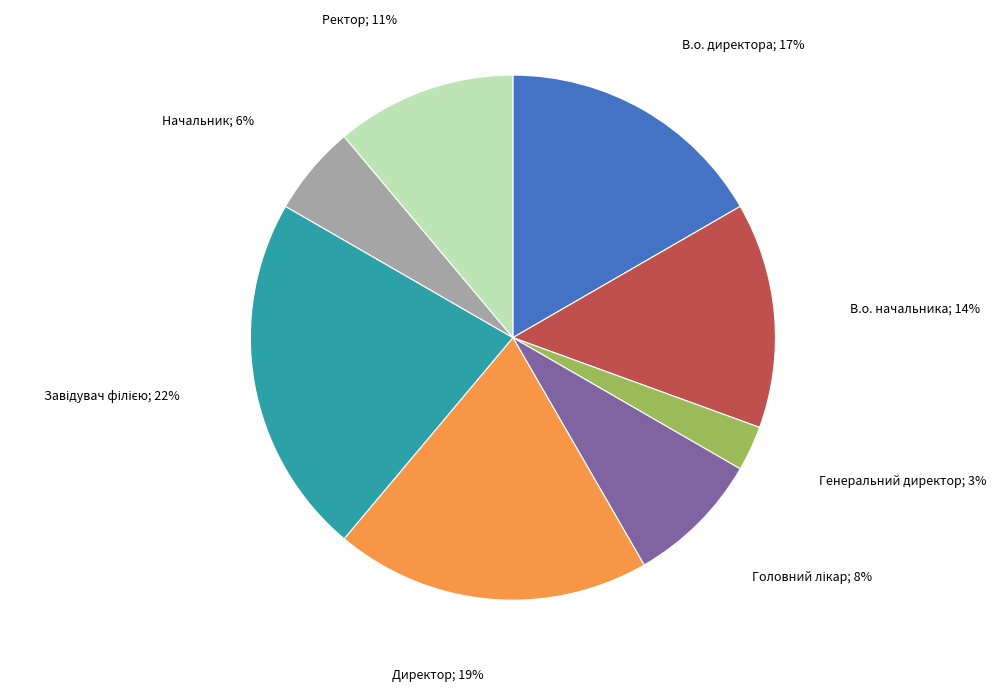

To the nearest percent, what is the difference between the largest and smallest slice percentages?

19%